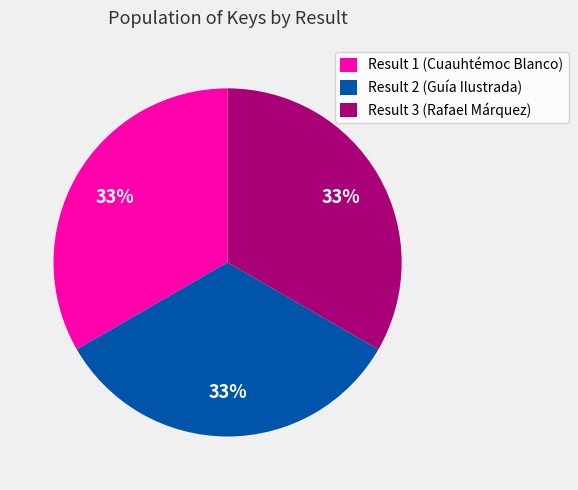

Count the number of slices in the pie.

3